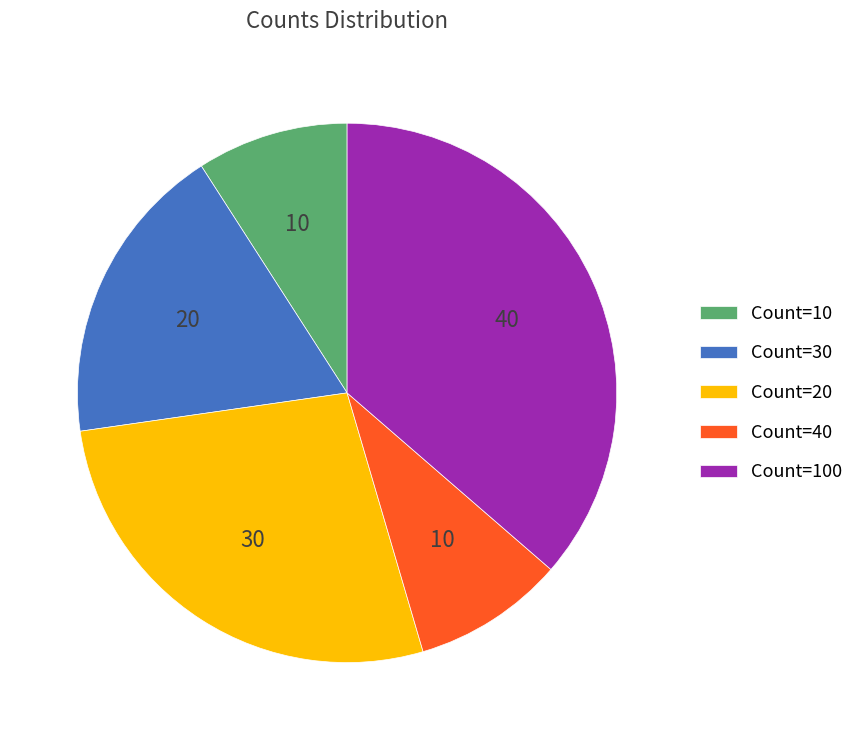

Which category has the biggest portion of the pie?

Count=100